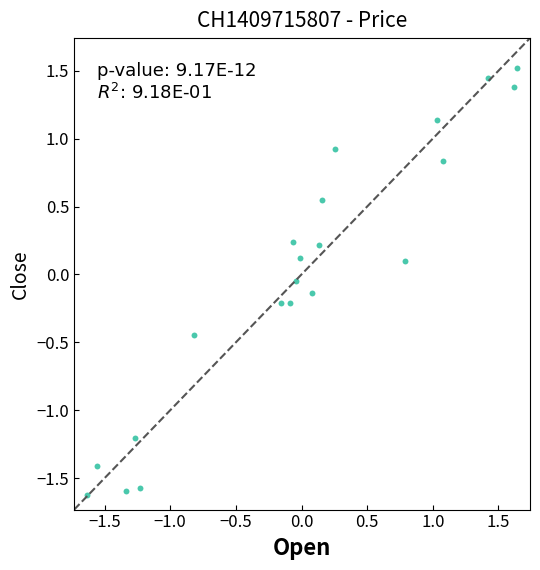

What is the range of X values (max minus min)?

3.3